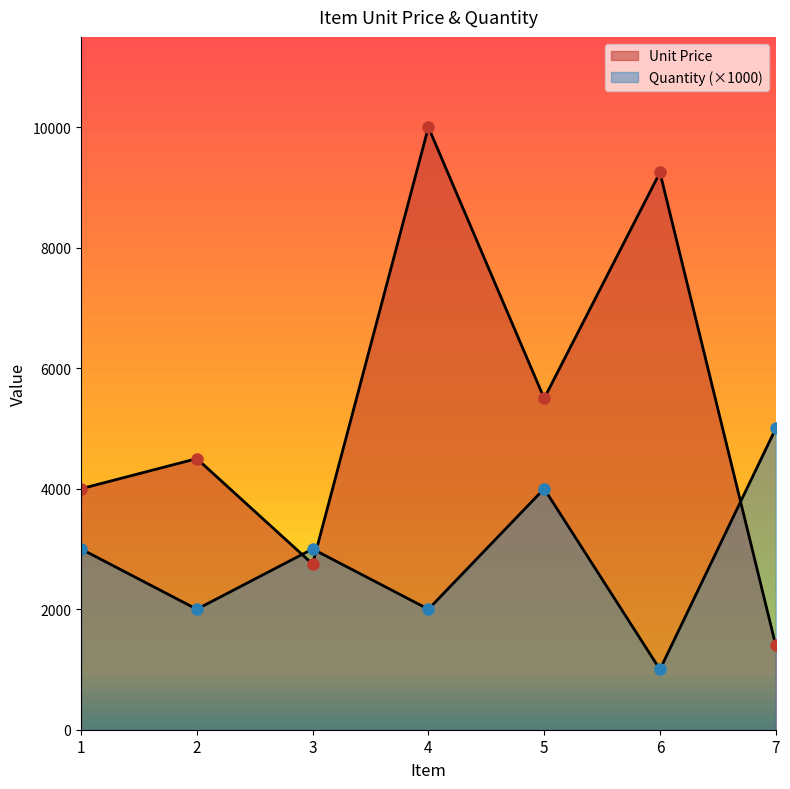

Where do Quantity and Unit Price first cross each other?

2 and 3